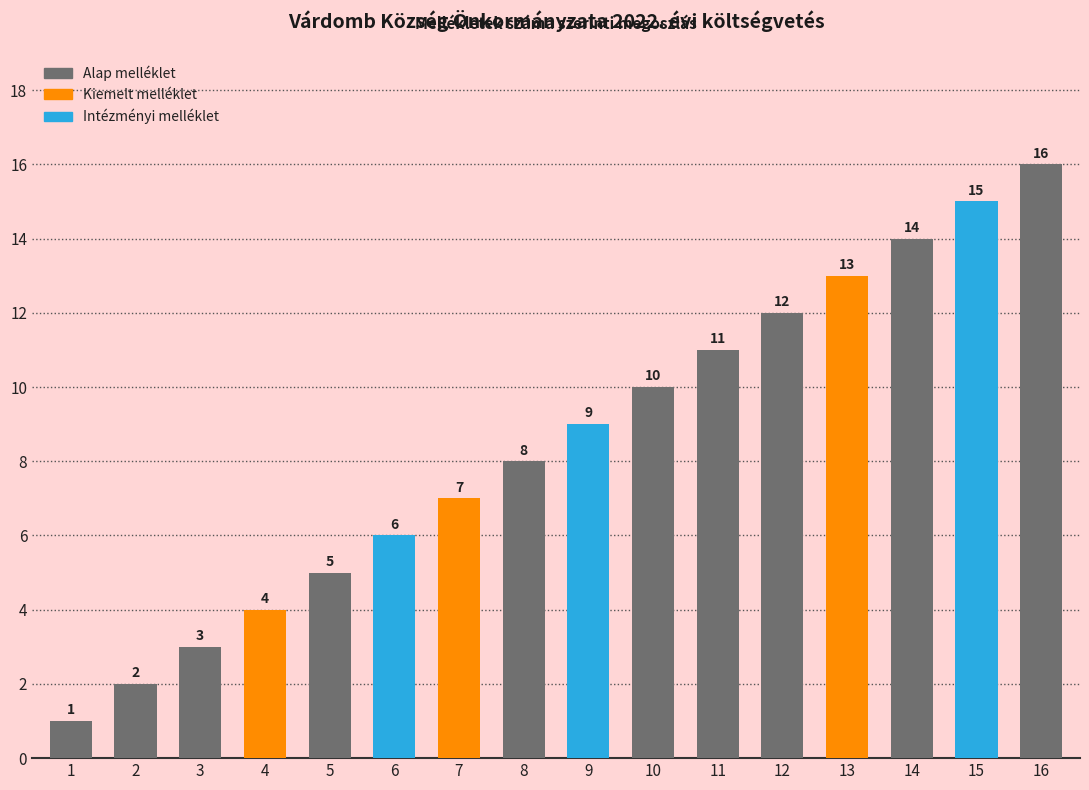

How many categories are shown in the chart?

16